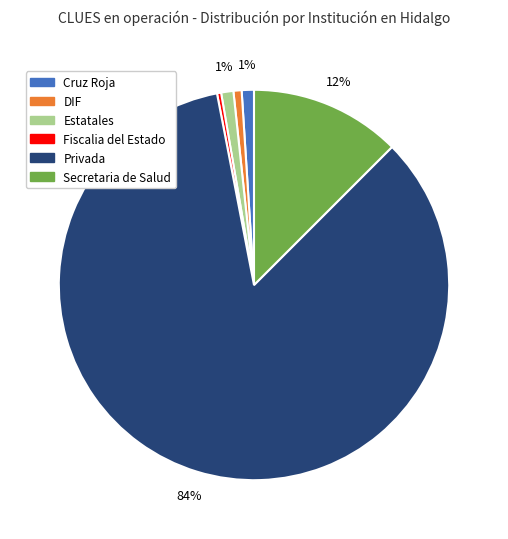

How many slices are in this pie chart?

6